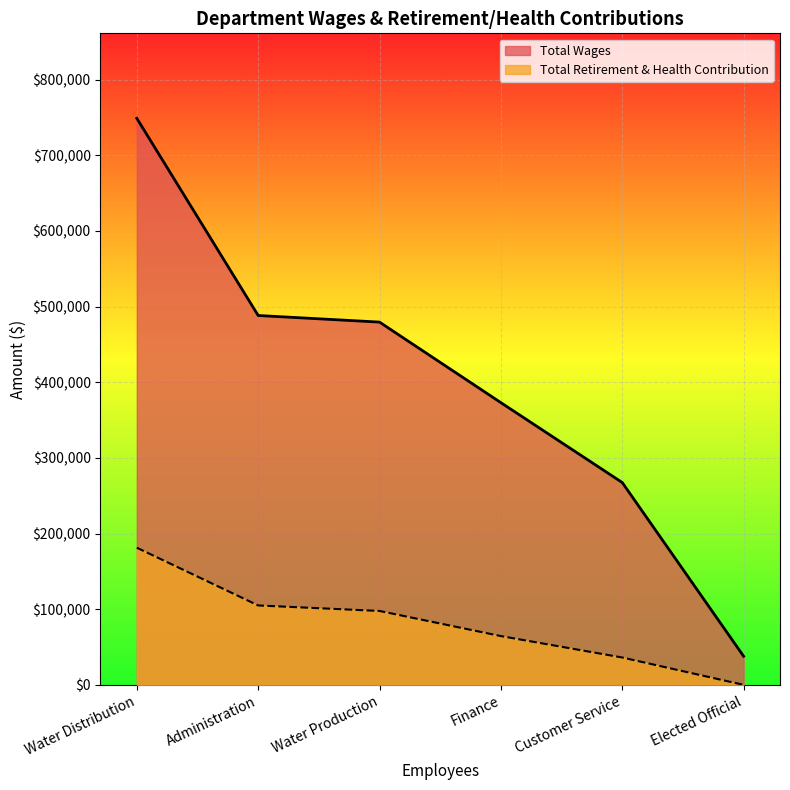

At which label does Total Wages first exceed 479496?

Water Distribution